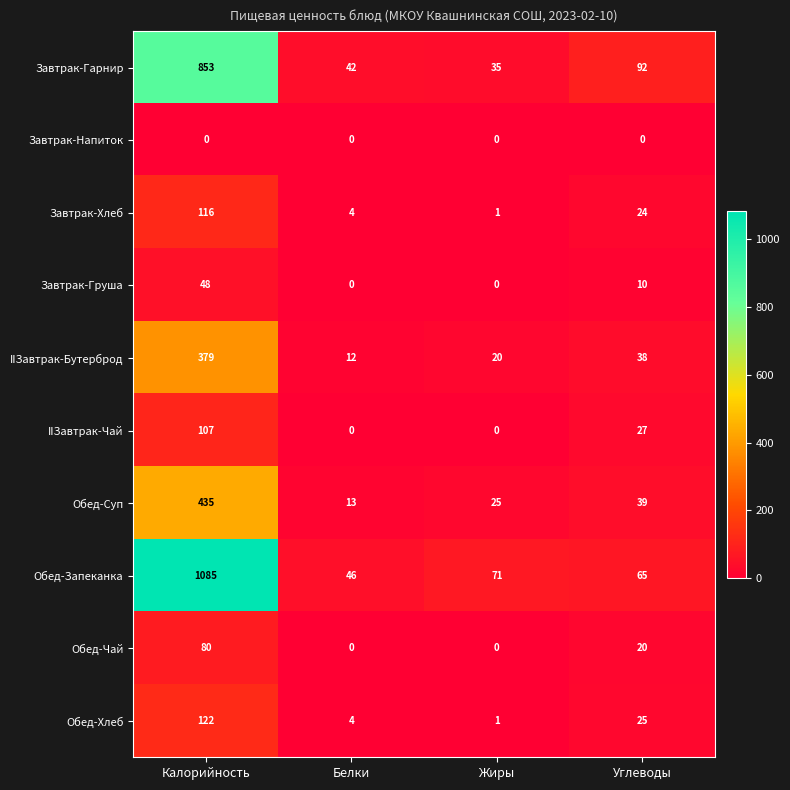

Which series changed the most between Калорийность and Жиры?

Обед-Запеканка